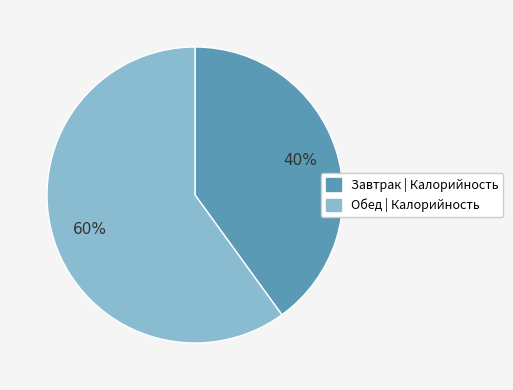

Does any single category account for the majority?

Yes